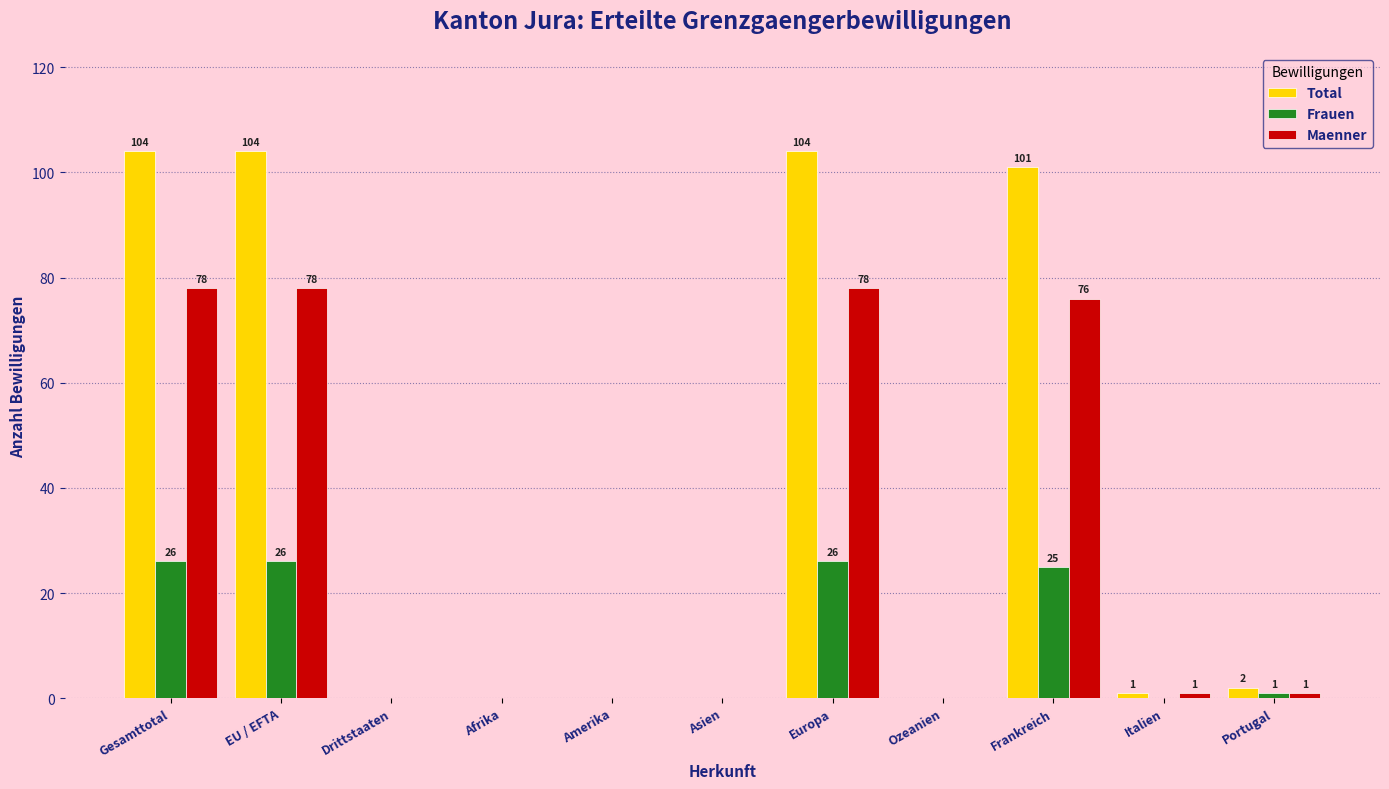

Reading left to right, transcribe all the data shown in this chart.

Total: Gesamttotal=104	EU / EFTA=104	Drittstaaten=0	Afrika=0	Amerika=0	Asien=0	Europa=104	Ozeanien=0	Frankreich=101	Italien=1	Portugal=2
Frauen: Gesamttotal=26	EU / EFTA=26	Drittstaaten=0	Afrika=0	Amerika=0	Asien=0	Europa=26	Ozeanien=0	Frankreich=25	Italien=0	Portugal=1
Maenner: Gesamttotal=78	EU / EFTA=78	Drittstaaten=0	Afrika=0	Amerika=0	Asien=0	Europa=78	Ozeanien=0	Frankreich=76	Italien=1	Portugal=1